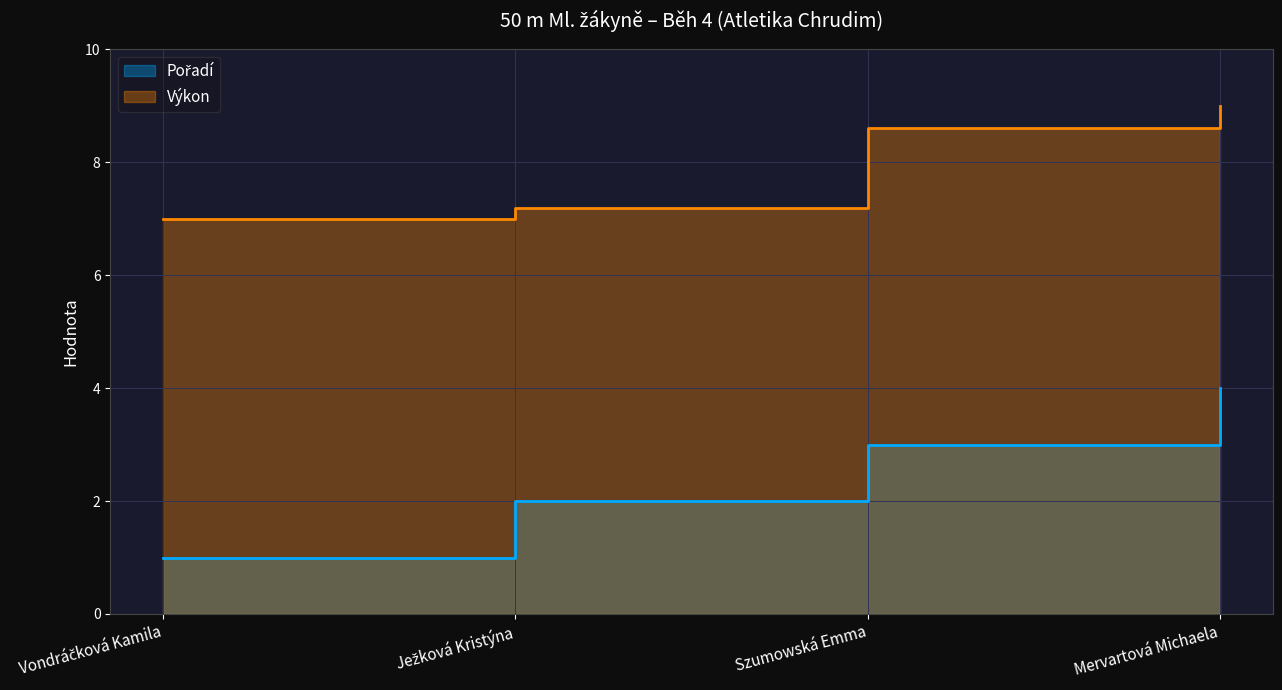

True or false: Výkon has a value of 15.7 at Mervartová Michaela.

False